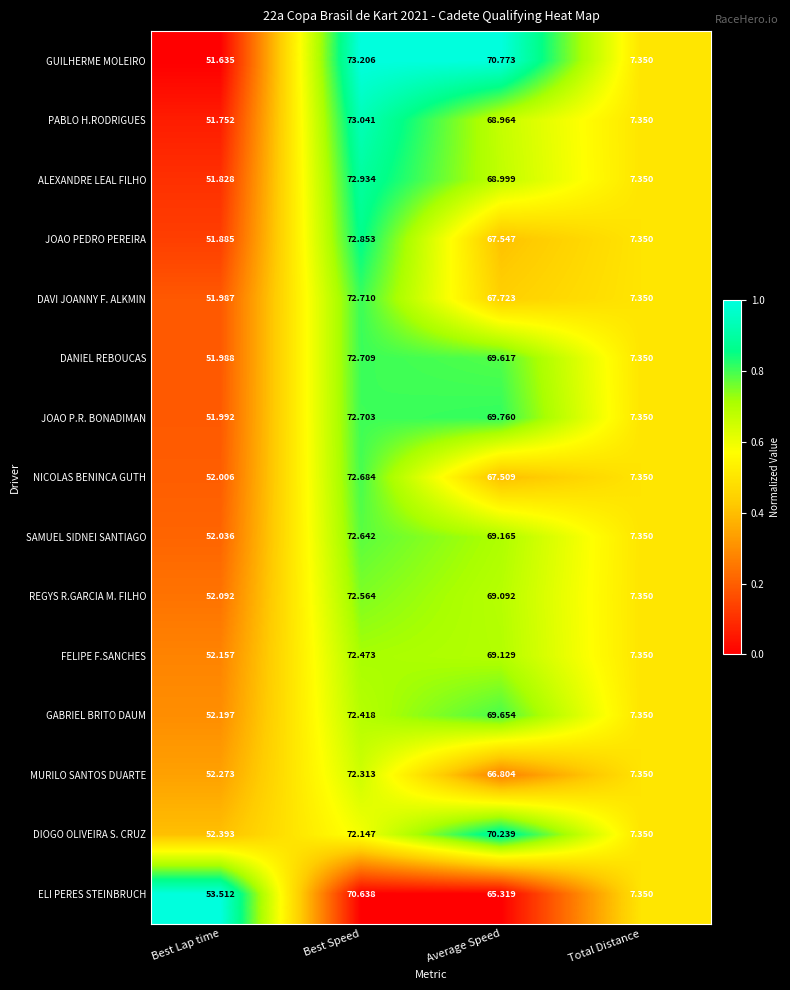

Rank the series at Average Speed from highest to lowest value.

GUILHERME MOLEIRO, DIOGO OLIVEIRA S. CRUZ, JOAO P.R. BONADIMAN, GABRIEL BRITO DAUM, DANIEL REBOUCAS, SAMUEL SIDNEI SANTIAGO, FELIPE F.SANCHES, REGYS R.GARCIA M. FILHO, ALEXANDRE LEAL FILHO, PABLO H.RODRIGUES, DAVI JOANNY F. ALKMIN, JOAO PEDRO PEREIRA, NICOLAS BENINCA GUTH, MURILO SANTOS DUARTE, ELI PERES STEINBRUCH